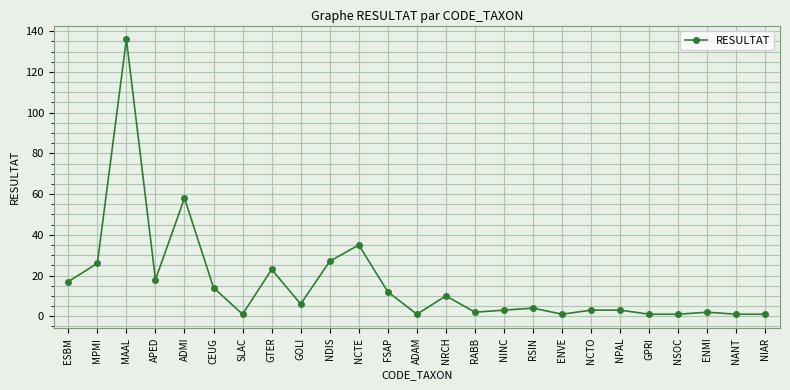

Reading left to right, extract all data points from this chart.

17	26	136	18	58	14	1	23	6	27	35	12	1	10	2	3	4	1	3	3	1	1	2	1	1